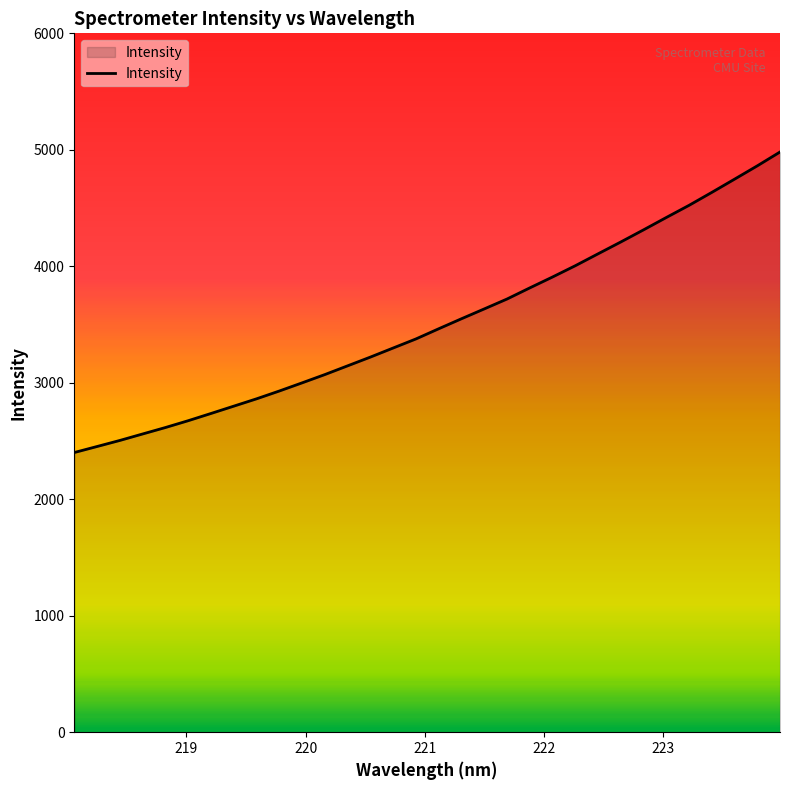

What is the difference between the maximum and minimum values?

2580.1